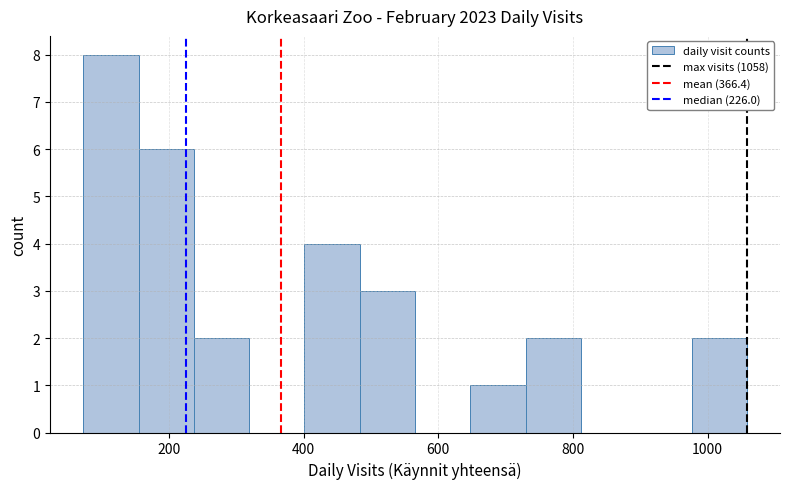

Over which range of the x-axis is the bar tallest?

80 to 160